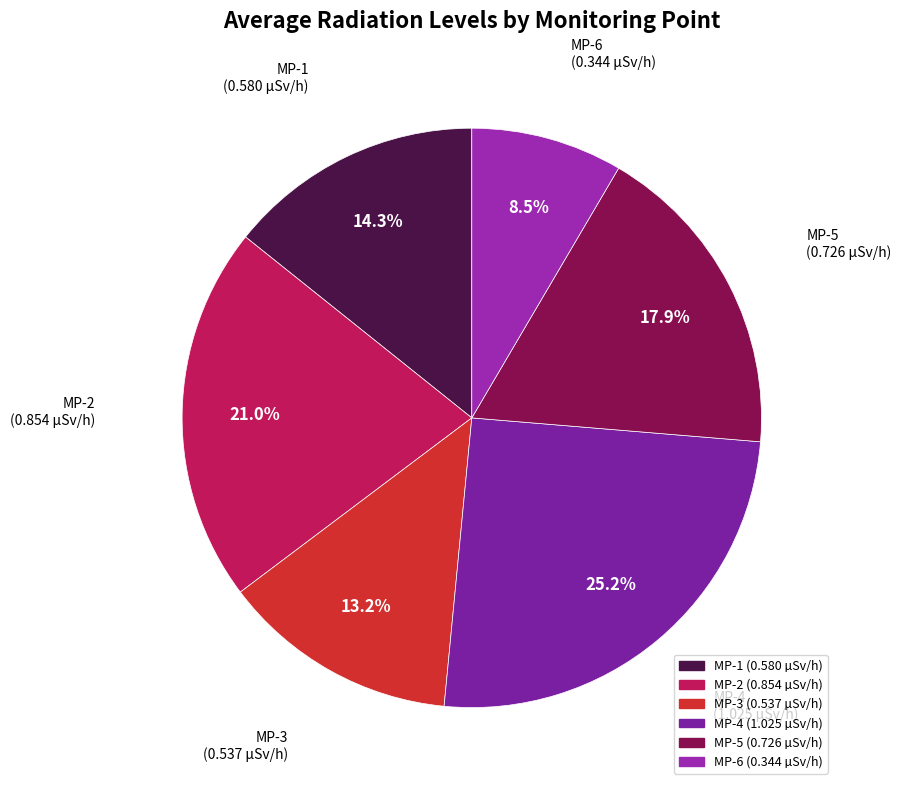

Approximately how many times larger is the value at MP-5 compared to MP-4?

0.7